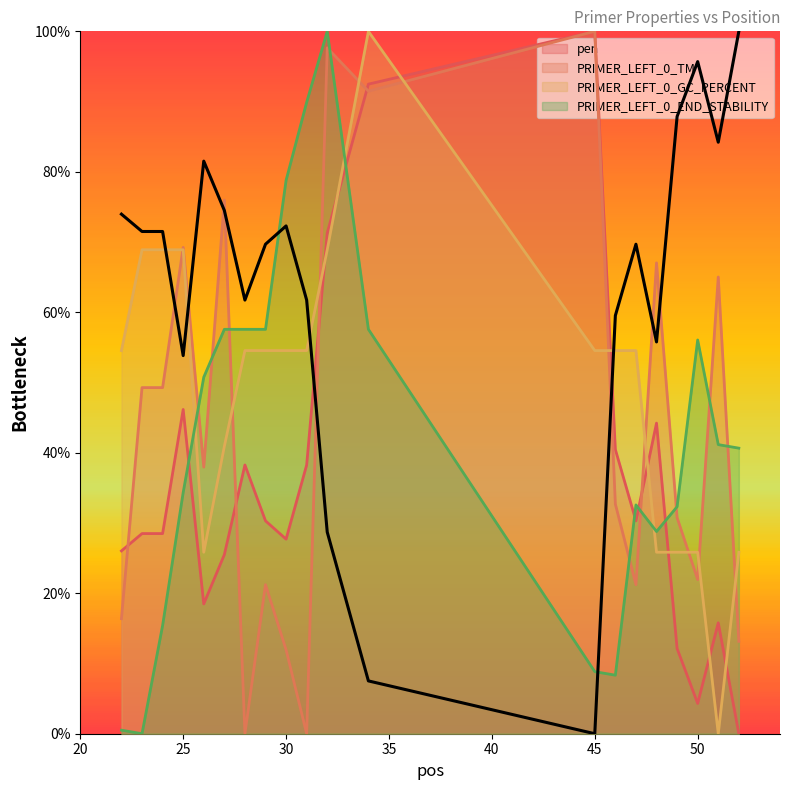

In PRIMER_LEFT_0_GC_PERCENT, how many points are lower than both neighbors (excluding endpoints)?

2